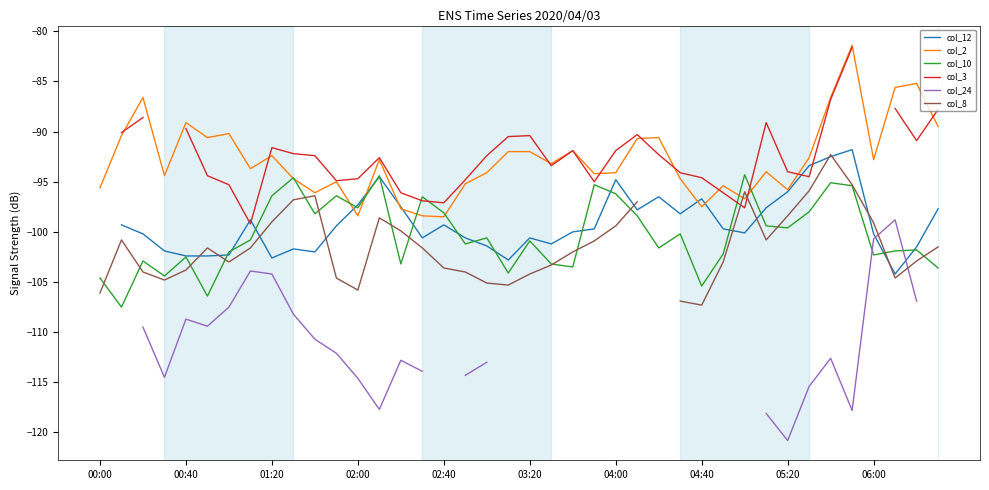

How many interior local valleys does the col_8 series have?

7